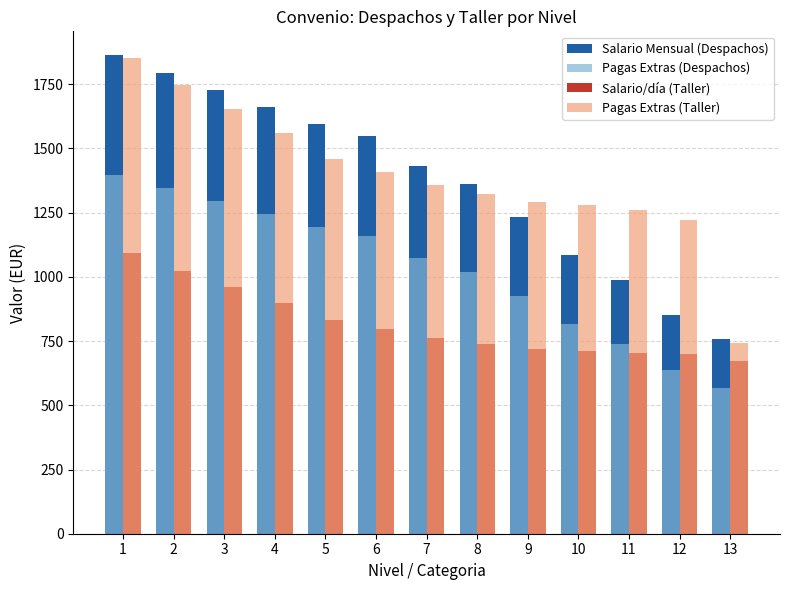

True or false: Pagas Extras (Despachos) has a value of 924.9 at 9.

True